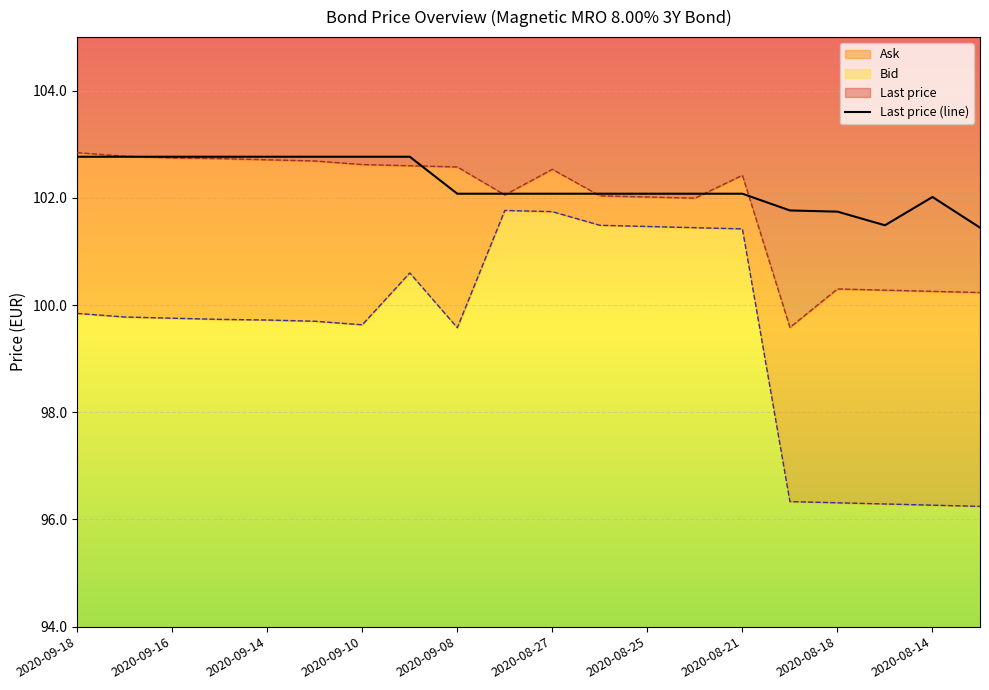

Reading left to right, what are all the values shown in this chart?

Last price: 2020-09-18=102.8	2020-09-17=102.8	2020-09-16=102.8	2020-09-15=102.8	2020-09-14=102.8	2020-09-11=102.8	2020-09-10=102.8	2020-09-09=102.8	2020-09-08=102.1	2020-08-28=102.1	2020-08-27=102.1	2020-08-26=102.1	2020-08-25=102.1	2020-08-24=102.1	2020-08-21=102.1	2020-08-19=101.8	2020-08-18=101.7	2020-08-17=101.5	2020-08-14=102.0	2020-08-13=101.4
Bid: 2020-09-18=99.8	2020-09-17=99.8	2020-09-16=99.8	2020-09-15=99.7	2020-09-14=99.7	2020-09-11=99.7	2020-09-10=99.6	2020-09-09=100.6	2020-09-08=99.6	2020-08-28=101.8	2020-08-27=101.7	2020-08-26=101.5	2020-08-25=101.5	2020-08-24=101.4	2020-08-21=101.4	2020-08-19=96.3	2020-08-18=96.3	2020-08-17=96.3	2020-08-14=96.3	2020-08-13=96.2
Ask: 2020-09-18=102.8	2020-09-17=102.8	2020-09-16=102.7	2020-09-15=102.7	2020-09-14=102.7	2020-09-11=102.7	2020-09-10=102.6	2020-09-09=102.6	2020-09-08=102.6	2020-08-28=102.1	2020-08-27=102.5	2020-08-26=102.0	2020-08-25=102.0	2020-08-24=102.0	2020-08-21=102.4	2020-08-19=99.6	2020-08-18=100.3	2020-08-17=100.3	2020-08-14=100.3	2020-08-13=100.2